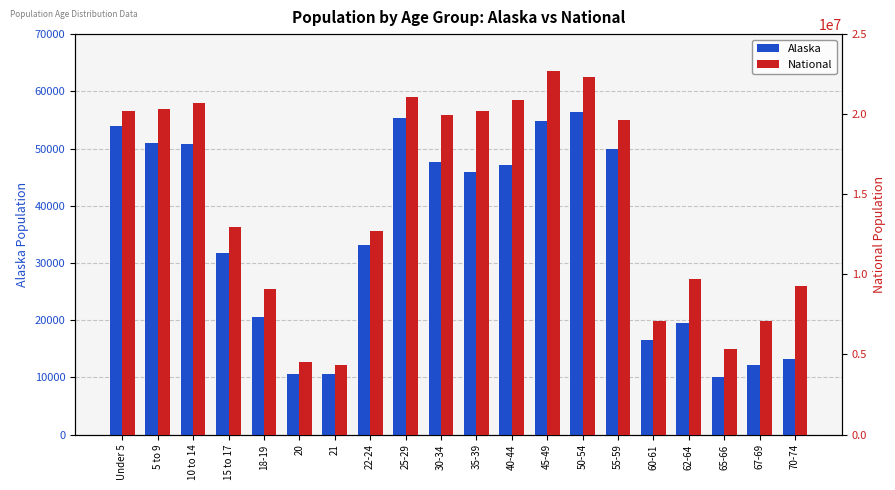

What is the sum of all Alaska values?

690643